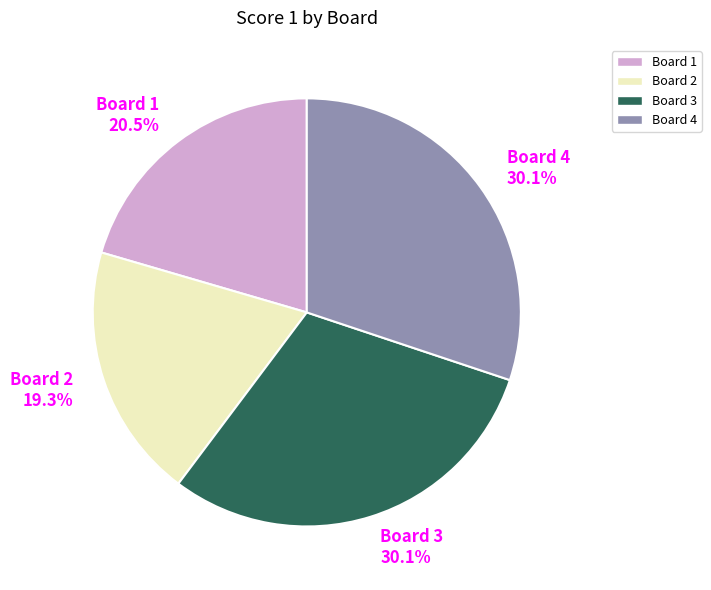

What percentage is the Board 4 slice, to the nearest percent?

30%